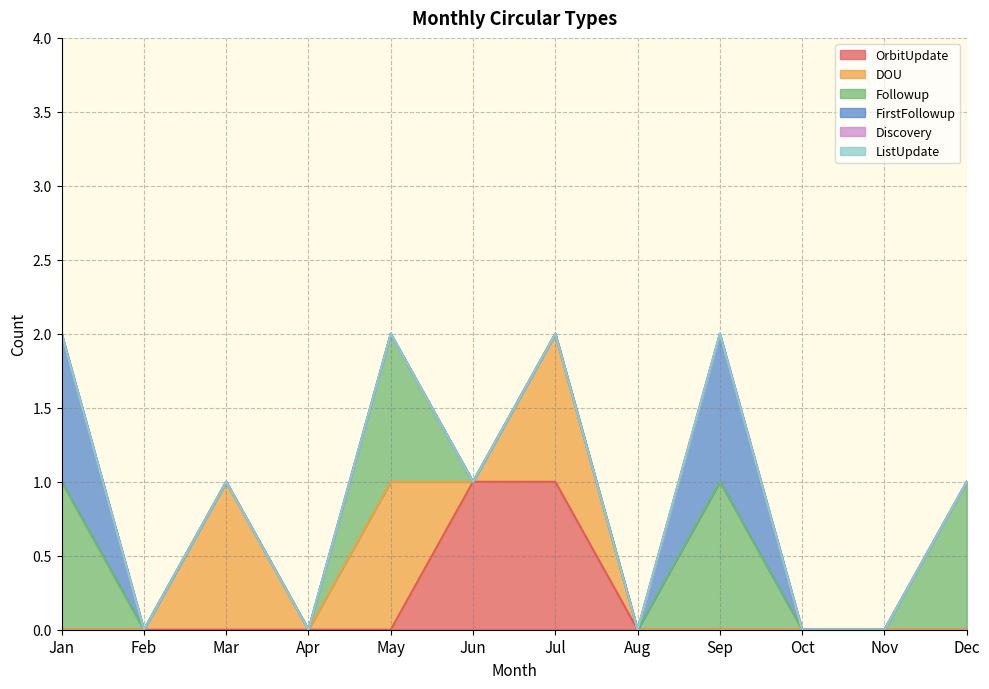

Which category has the lowest value in the Followup series?

Feb